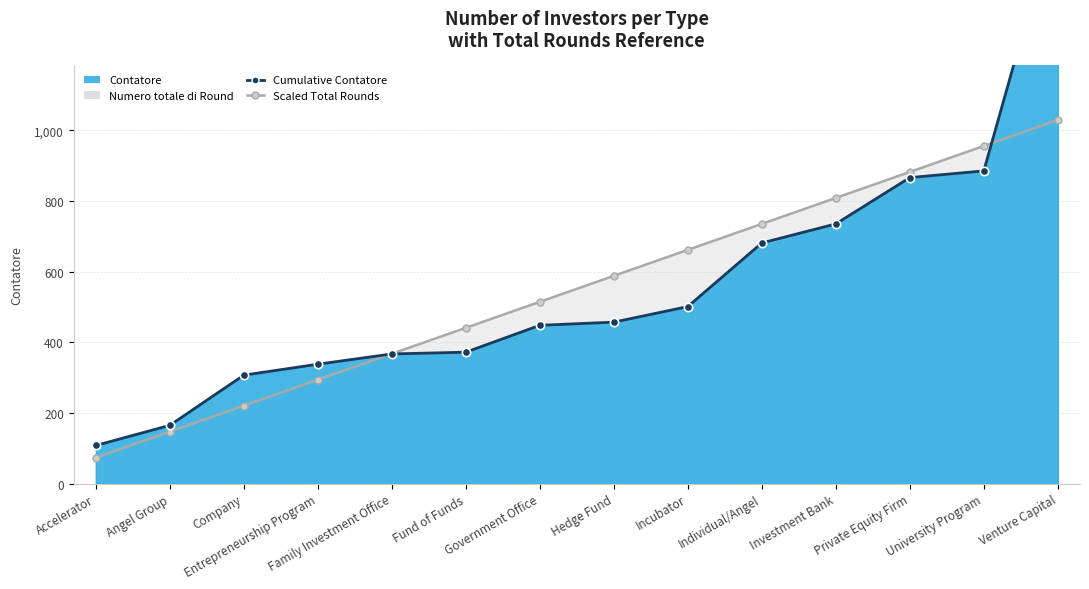

List the labels in order of Scaled Total Rounds (line) value, smallest first.

Accelerator, Angel Group, Company, Entrepreneurship Program, Family Investment Office, Fund of Funds, Government Office, Hedge Fund, Incubator, Individual/Angel, Investment Bank, Private Equity Firm, University Program, Venture Capital